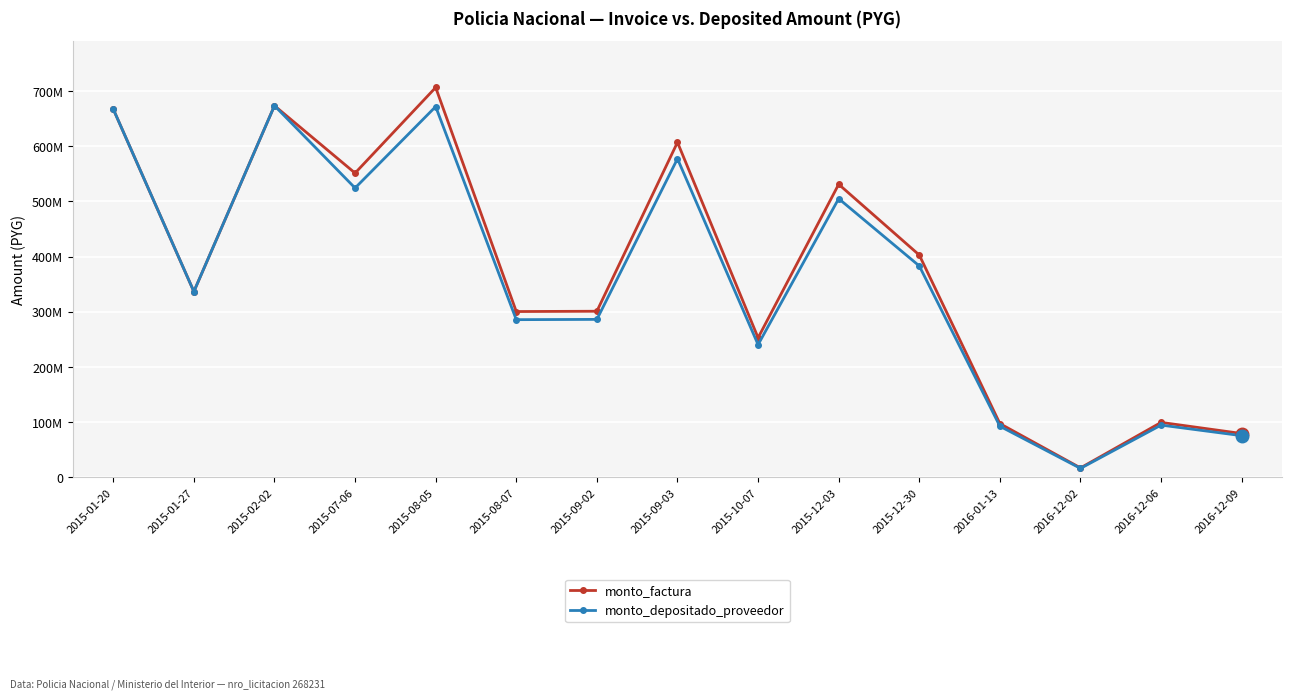

Is it true that monto_depositado_proveedor equals 75652510 at 2016-12-09?

True